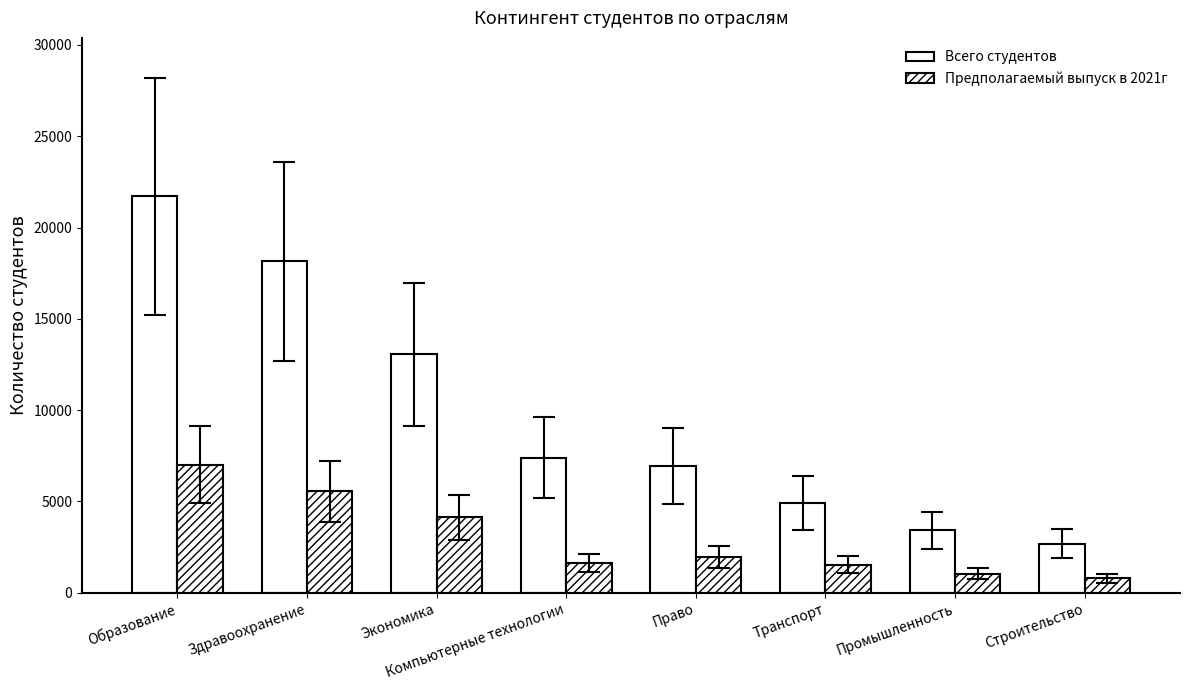

Are the bars grouped side by side (vs. stacked)?

Yes